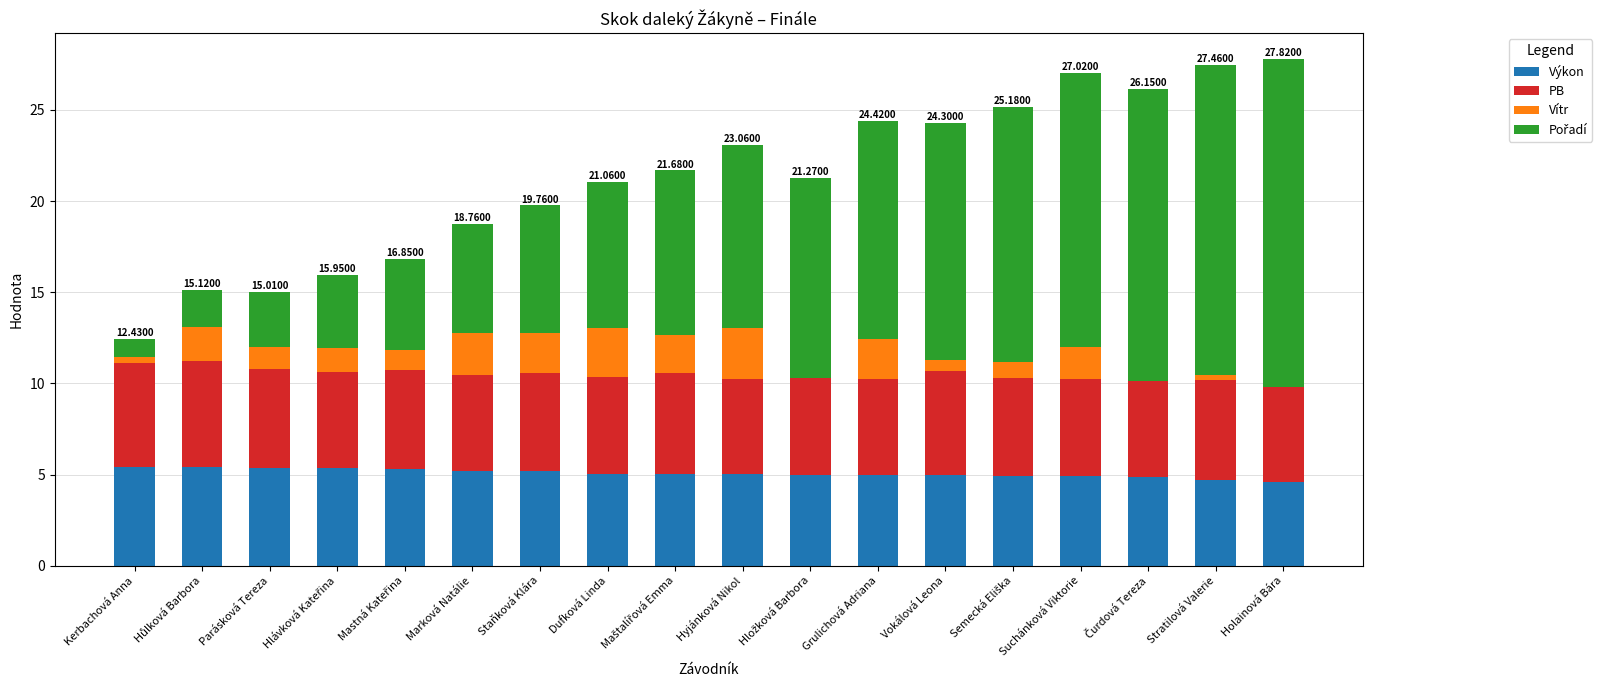

At which category is the sum across all series the highest?

Holainová Bára